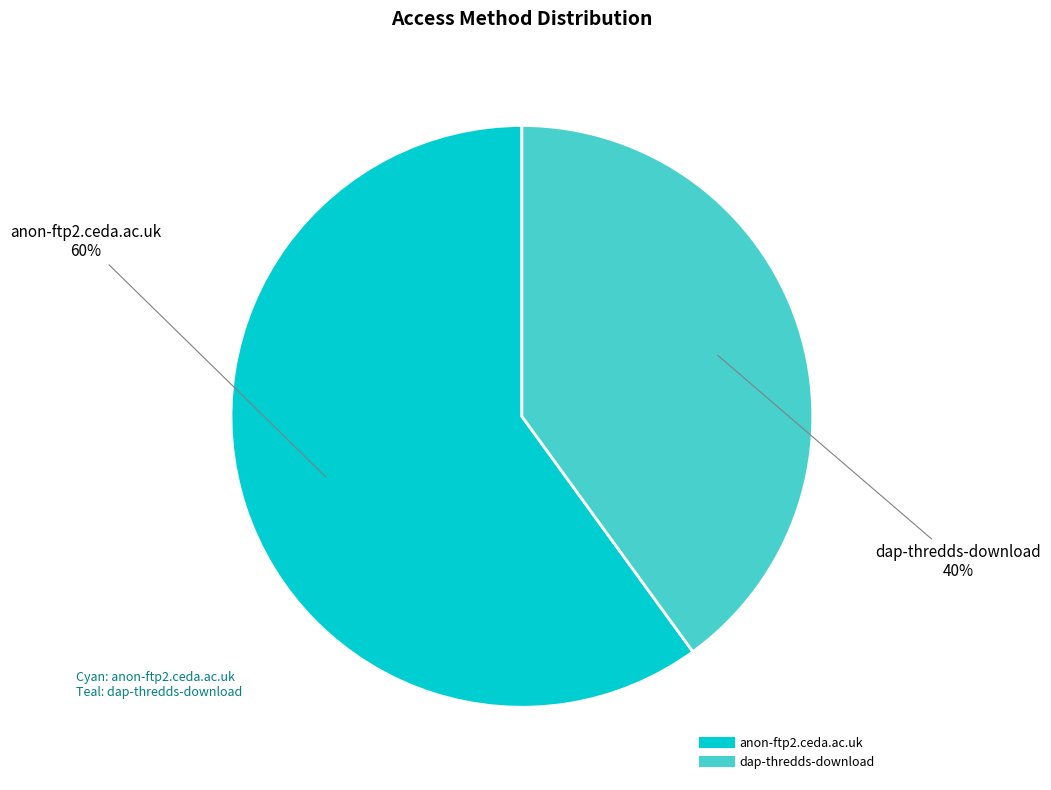

Which has a higher value, dap-thredds-download or anon-ftp2.ceda.ac.uk?

anon-ftp2.ceda.ac.uk